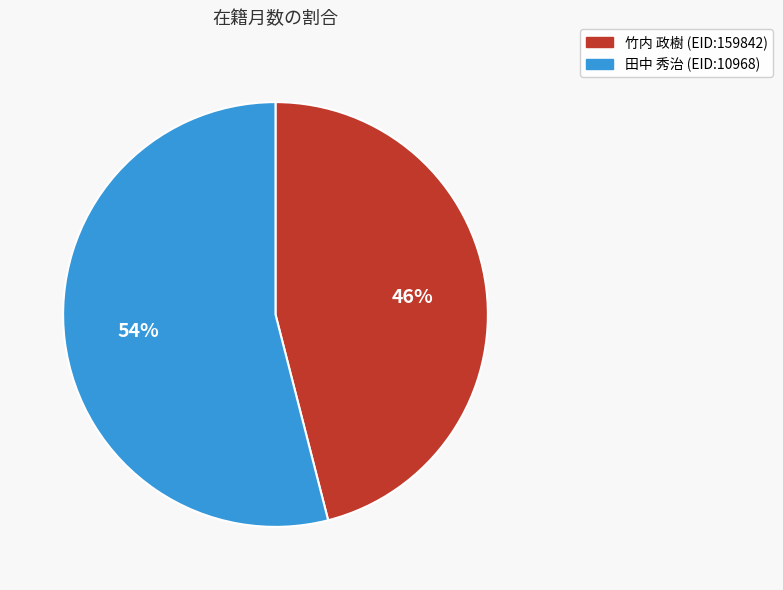

To the nearest percent, what percentage of the pie is 田中 秀治 (EID:10968)?

54%